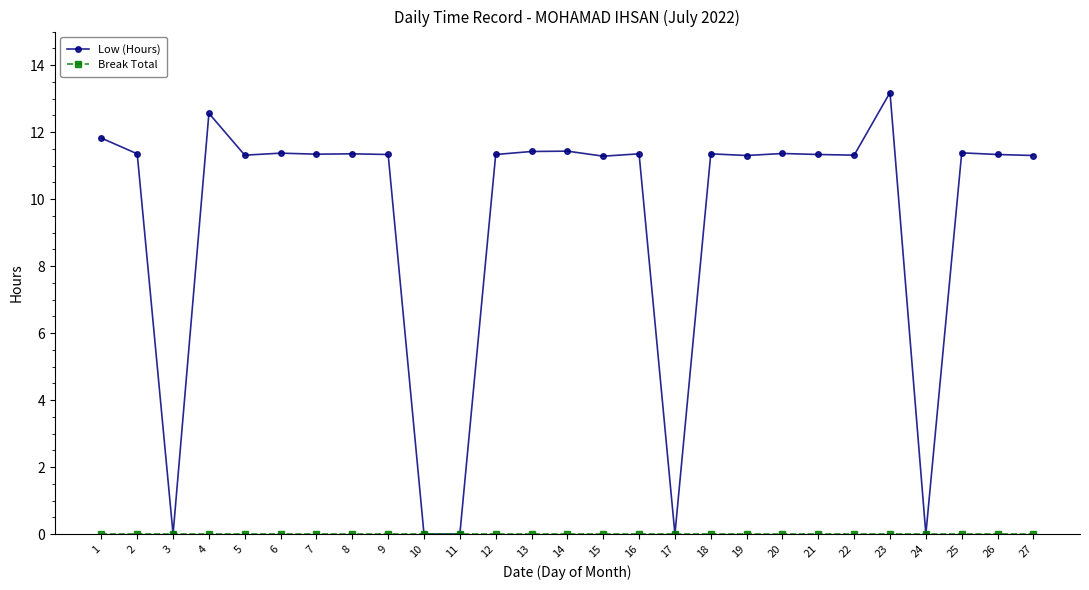

What is the approximate value of Low (Hours) at 19?

11.3